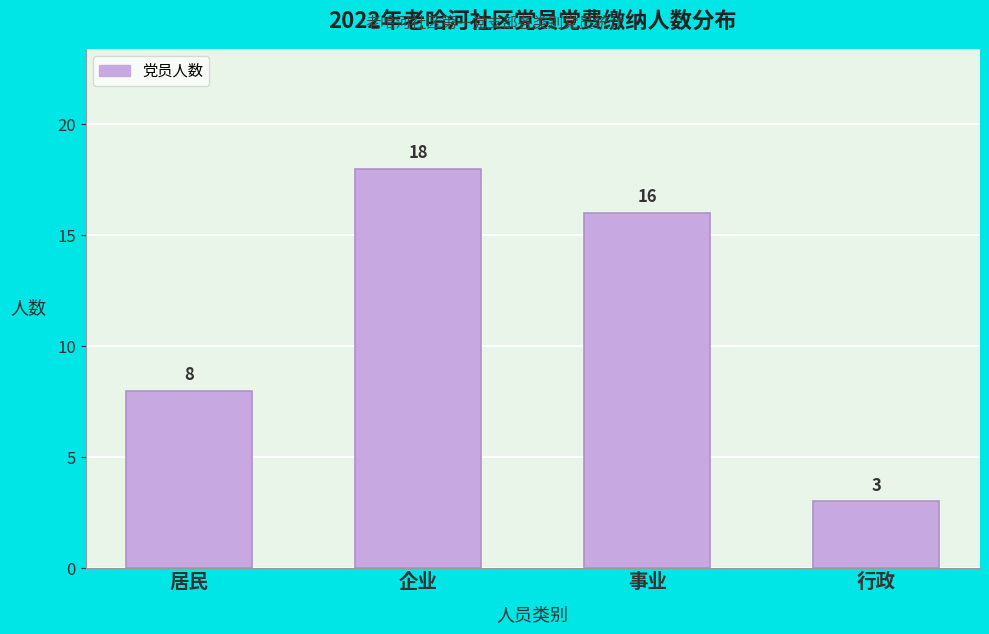

Approximately how many times larger is the value at 居民 compared to 企业?

0.4